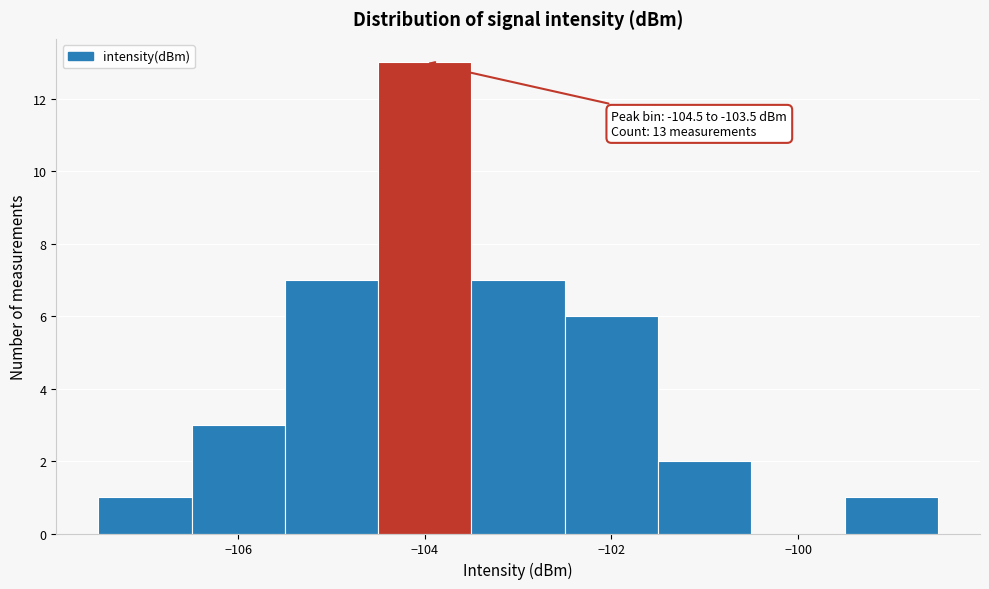

Over which range of the x-axis is the bar tallest?

-104.5 to -103.5